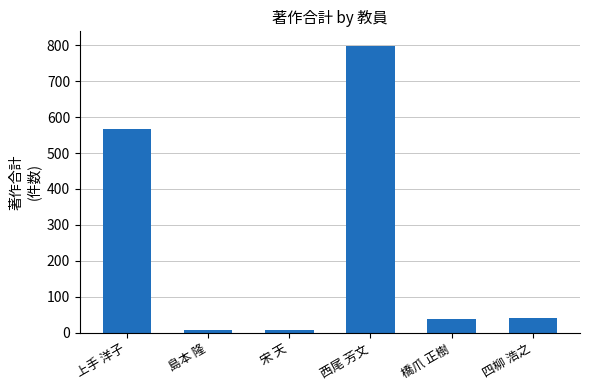

What is the difference between the second highest and second lowest values?

561